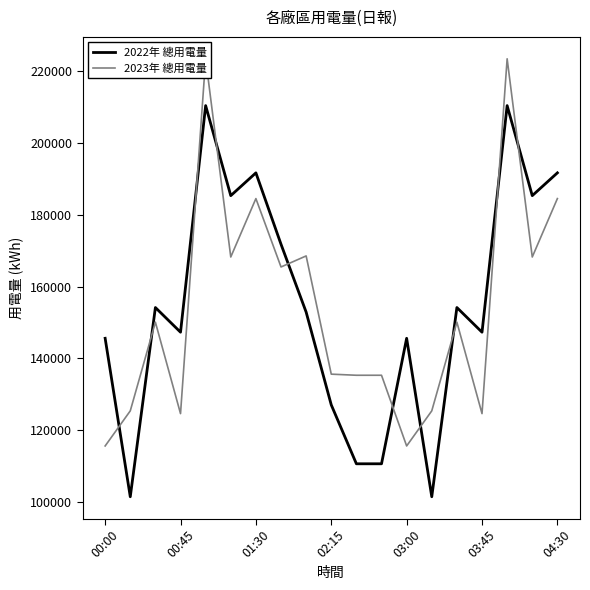

Which series has the largest total across all categories?

2022年 總用電量